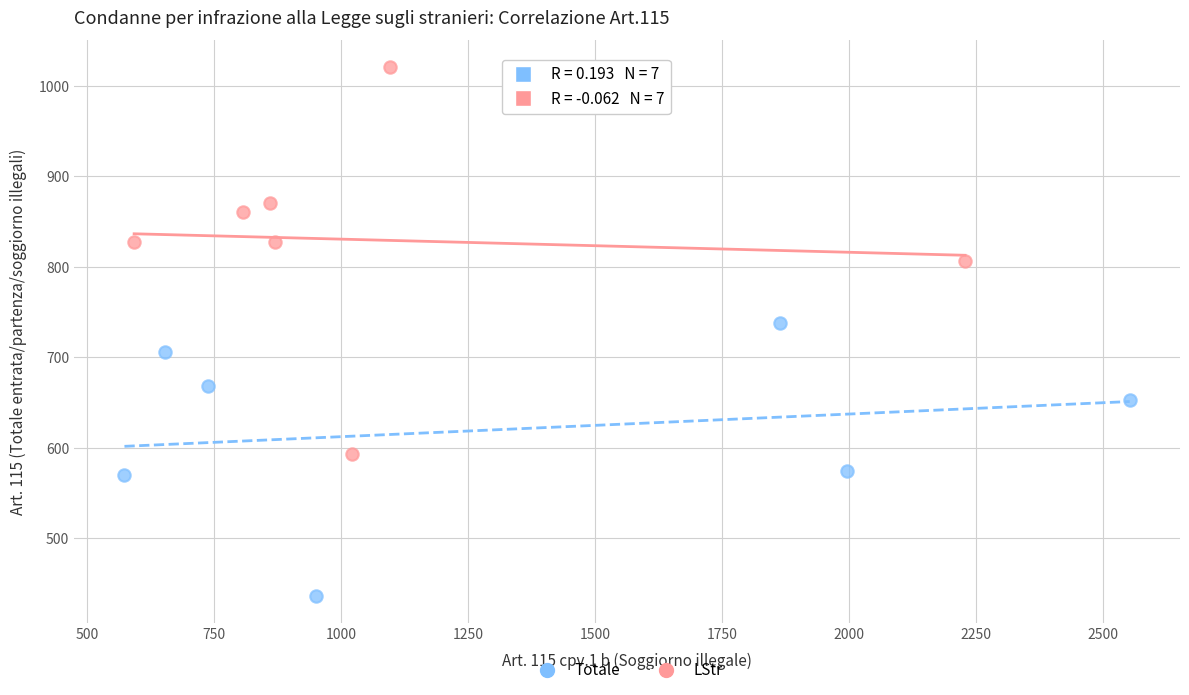

Which series reaches the maximum Y coordinate?

LStr